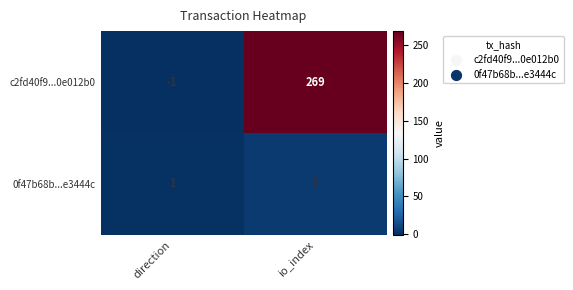

Which label corresponds to the largest value in the chart?

io_index